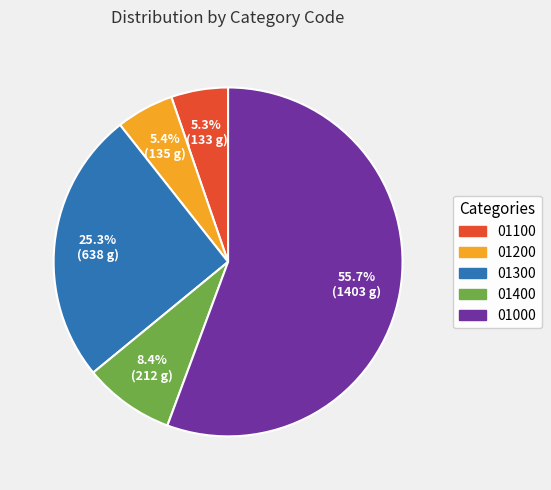

To the nearest percent, what percentage of the pie is 01000?

56%